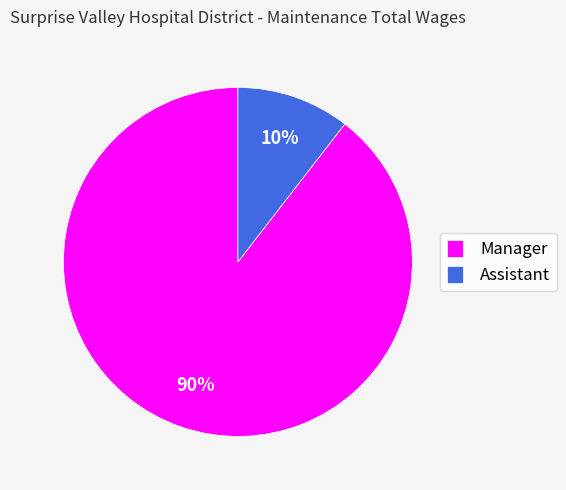

Do Assistant and Manager together represent more than half of the pie?

Yes